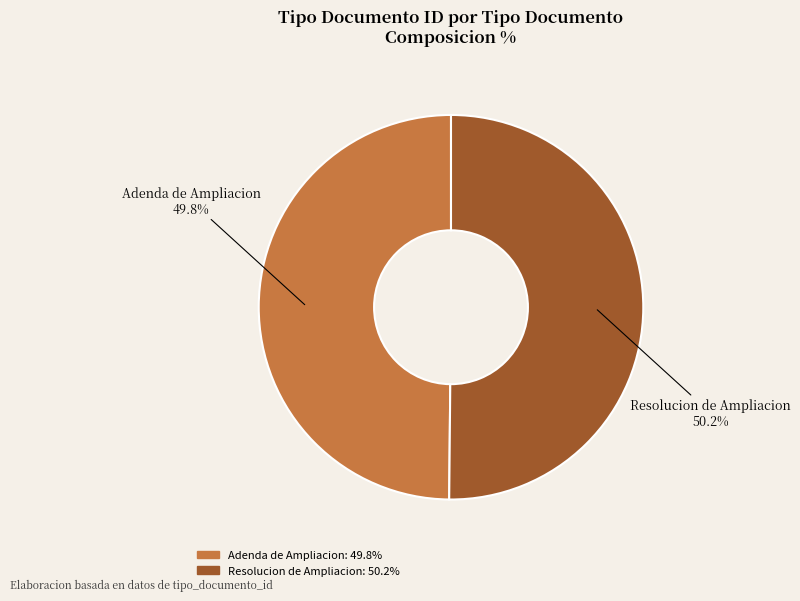

How many segments does this pie chart have?

2